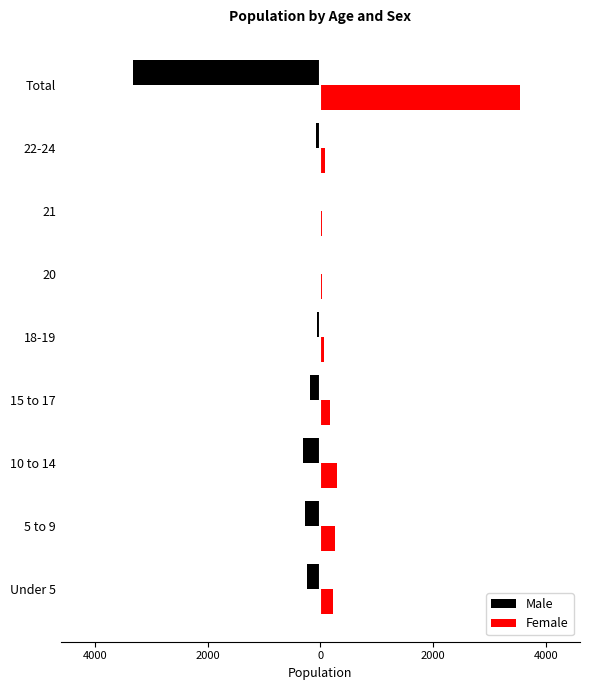

What are all the series names shown in the legend?

Male, Female